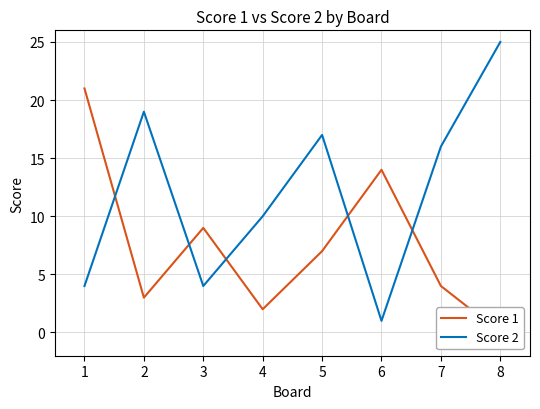

In Score 2, how many points are lower than both neighbors (excluding endpoints)?

2